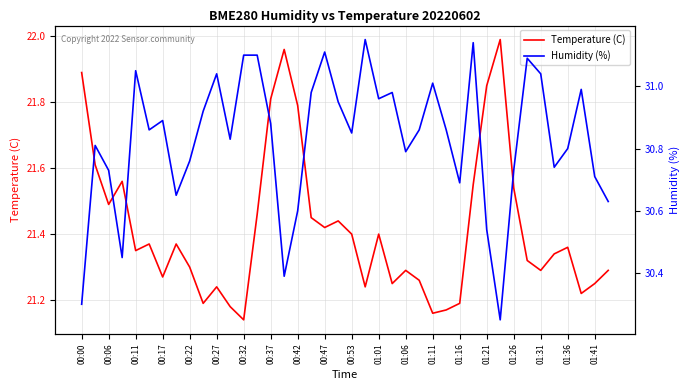

Rank the series by their average value, from lowest to highest.

Temperature (C), Humidity (%)